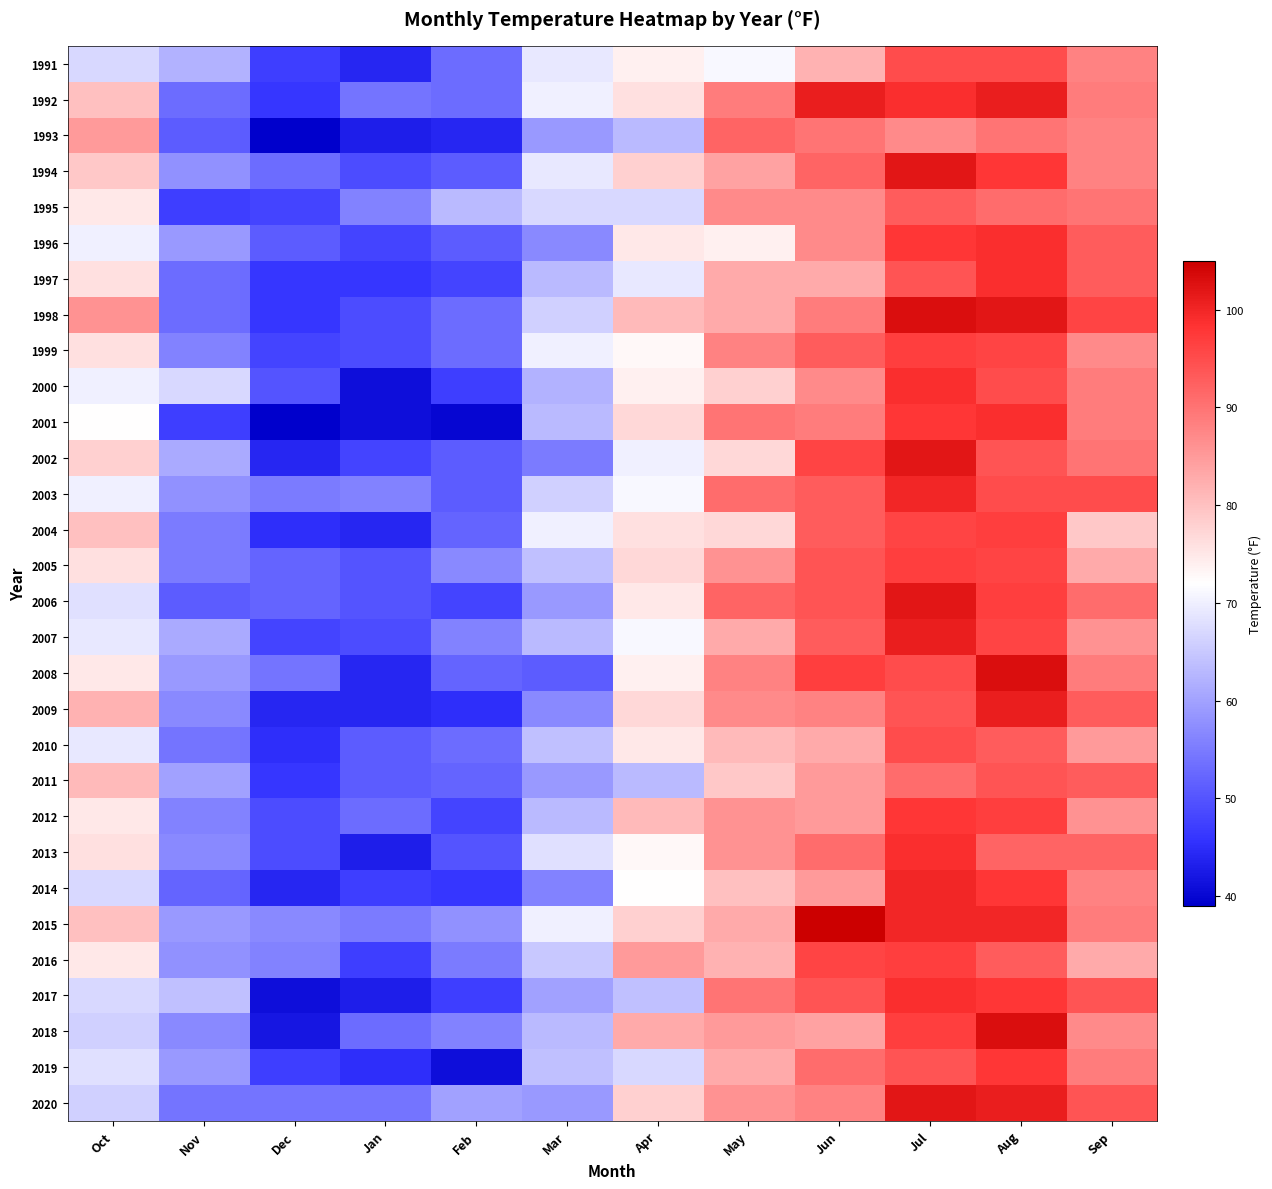

Reading left to right, extract all data points from this chart.

1991: Oct=67	Nov=62	Dec=47	Jan=44	Feb=53	Mar=69	Apr=74	May=71	Jun=82	Jul=95	Aug=95	Sep=88
1992: Oct=80	Nov=53	Dec=46	Jan=54	Feb=53	Mar=70	Apr=76	May=89	Jun=101	Jul=99	Aug=101	Sep=89
1993: Oct=85	Nov=51	Dec=39	Jan=43	Feb=44	Mar=59	Apr=63	May=92	Jun=90	Jul=87	Aug=90	Sep=88
1994: Oct=79	Nov=58	Dec=53	Jan=49	Feb=51	Mar=69	Apr=78	May=84	Jun=92	Jul=102	Aug=98	Sep=88
1995: Oct=75	Nov=47	Dec=48	Jan=56	Feb=63	Mar=67	Apr=67	May=87	Jun=87	Jul=93	Aug=91	Sep=90
1996: Oct=70	Nov=59	Dec=51	Jan=48	Feb=51	Mar=57	Apr=75	May=74	Jun=87	Jul=98	Aug=99	Sep=93
1997: Oct=76	Nov=53	Dec=46	Jan=46	Feb=48	Mar=63	Apr=69	May=83	Jun=83	Jul=94	Aug=99	Sep=93
1998: Oct=86	Nov=53	Dec=46	Jan=49	Feb=53	Mar=66	Apr=81	May=83	Jun=89	Jul=103	Aug=102	Sep=96
1999: Oct=76	Nov=56	Dec=48	Jan=49	Feb=53	Mar=70	Apr=73	May=88	Jun=93	Jul=97	Aug=96	Sep=87
2000: Oct=70	Nov=67	Dec=50	Jan=41	Feb=47	Mar=62	Apr=74	May=78	Jun=87	Jul=99	Aug=95	Sep=89
2001: Oct=72	Nov=47	Dec=39	Jan=41	Feb=40	Mar=63	Apr=77	May=90	Jun=89	Jul=98	Aug=99	Sep=89
2002: Oct=78	Nov=61	Dec=44	Jan=48	Feb=51	Mar=55	Apr=70	May=77	Jun=96	Jul=102	Aug=94	Sep=90
2003: Oct=70	Nov=58	Dec=55	Jan=56	Feb=51	Mar=66	Apr=71	May=91	Jun=93	Jul=100	Aug=95	Sep=95
2004: Oct=80	Nov=55	Dec=45	Jan=44	Feb=52	Mar=70	Apr=76	May=77	Jun=93	Jul=96	Aug=97	Sep=79
2005: Oct=76	Nov=55	Dec=52	Jan=50	Feb=57	Mar=64	Apr=77	May=86	Jun=94	Jul=97	Aug=96	Sep=83
2006: Oct=68	Nov=51	Dec=52	Jan=50	Feb=48	Mar=59	Apr=75	May=92	Jun=94	Jul=102	Aug=97	Sep=91
2007: Oct=69	Nov=61	Dec=48	Jan=49	Feb=56	Mar=63	Apr=71	May=83	Jun=93	Jul=101	Aug=96	Sep=86
2008: Oct=75	Nov=59	Dec=54	Jan=44	Feb=52	Mar=51	Apr=74	May=88	Jun=97	Jul=95	Aug=103	Sep=89
2009: Oct=82	Nov=57	Dec=44	Jan=44	Feb=45	Mar=57	Apr=77	May=87	Jun=88	Jul=94	Aug=101	Sep=93
2010: Oct=69	Nov=54	Dec=45	Jan=51	Feb=53	Mar=64	Apr=75	May=81	Jun=83	Jul=95	Aug=93	Sep=85
2011: Oct=81	Nov=60	Dec=46	Jan=51	Feb=52	Mar=59	Apr=63	May=79	Jun=85	Jul=91	Aug=94	Sep=93
2012: Oct=75	Nov=56	Dec=49	Jan=53	Feb=48	Mar=63	Apr=81	May=86	Jun=85	Jul=98	Aug=97	Sep=86
2013: Oct=76	Nov=57	Dec=49	Jan=43	Feb=50	Mar=68	Apr=73	May=86	Jun=91	Jul=99	Aug=92	Sep=92
2014: Oct=67	Nov=52	Dec=44	Jan=47	Feb=46	Mar=56	Apr=72	May=80	Jun=85	Jul=100	Aug=98	Sep=88
2015: Oct=80	Nov=59	Dec=57	Jan=55	Feb=58	Mar=70	Apr=78	May=83	Jun=105	Jul=100	Aug=100	Sep=89
2016: Oct=75	Nov=58	Dec=56	Jan=47	Feb=55	Mar=65	Apr=85	May=82	Jun=96	Jul=97	Aug=93	Sep=83
2017: Oct=67	Nov=64	Dec=41	Jan=43	Feb=47	Mar=60	Apr=64	May=90	Jun=94	Jul=99	Aug=98	Sep=94
2018: Oct=66	Nov=57	Dec=42	Jan=53	Feb=56	Mar=63	Apr=83	May=85	Jun=84	Jul=97	Aug=103	Sep=87
2019: Oct=68	Nov=59	Dec=47	Jan=45	Feb=41	Mar=64	Apr=67	May=83	Jun=91	Jul=94	Aug=98	Sep=89
2020: Oct=66	Nov=54	Dec=54	Jan=54	Feb=60	Mar=59	Apr=78	May=86	Jun=88	Jul=102	Aug=101	Sep=94